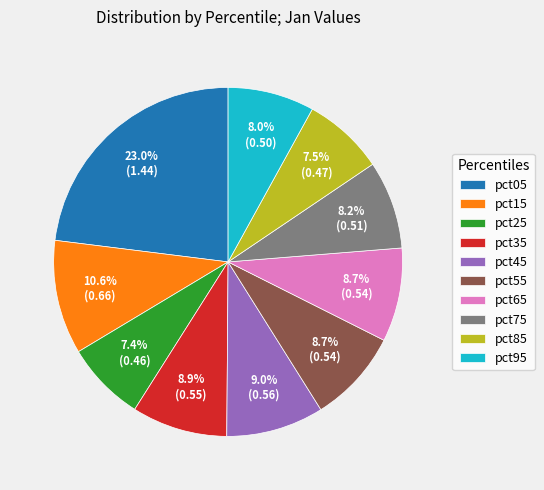

Does pct95 account for over 50% of the chart?

No